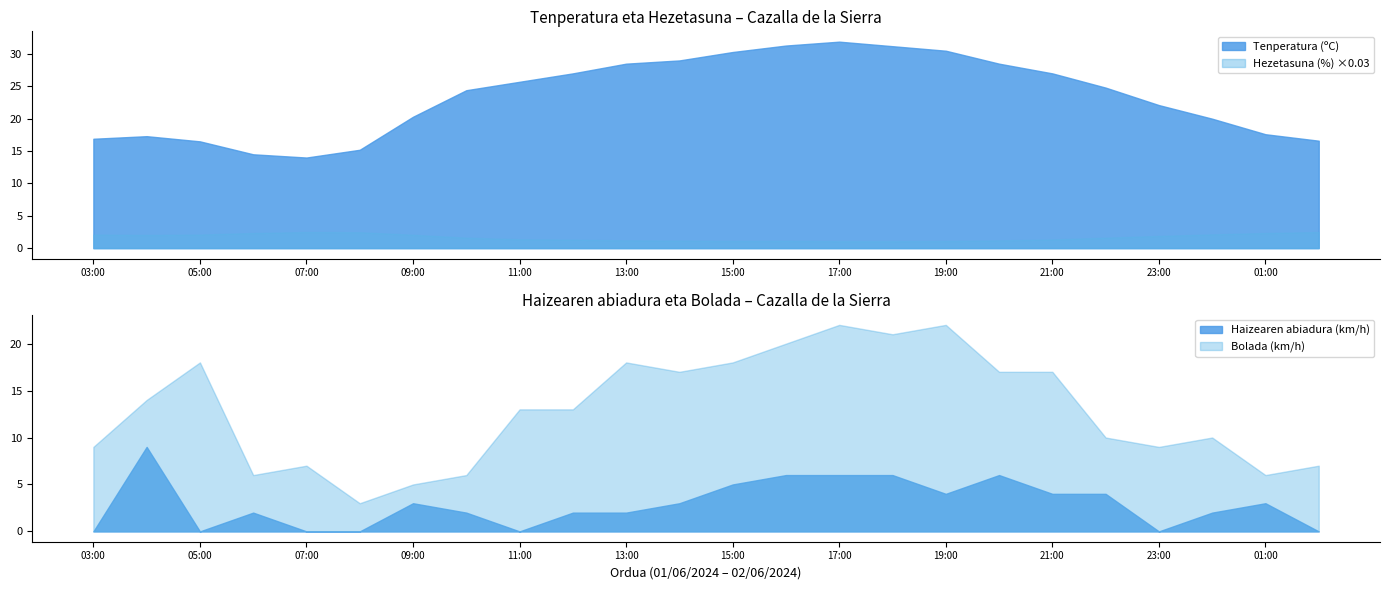

Rank the categories by Bolada (km/h) value from highest to lowest.

17:00, 19:00, 18:00, 16:00, 05:00, 13:00, 15:00, 14:00, 20:00, 21:00, 04:00, 11:00, 12:00, 22:00, 00:00, 03:00, 23:00, 07:00, 02:00, 06:00, 10:00, 01:00, 09:00, 08:00